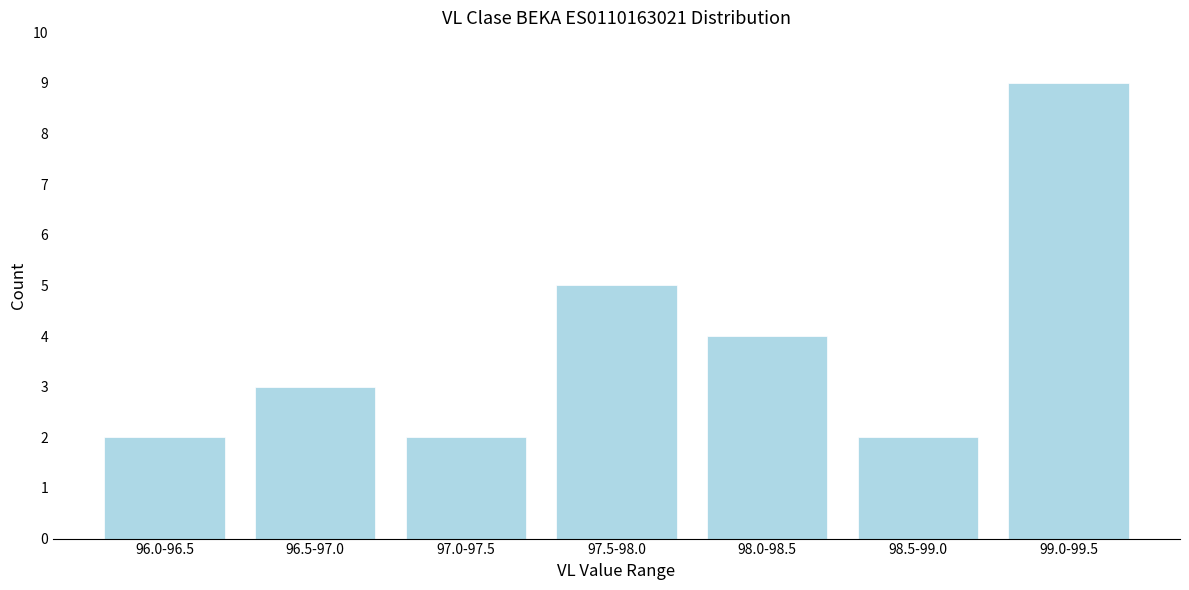

Reading right to left, list all the values displayed in this chart.

99.0-99.5=9	98.5-99.0=2	98.0-98.5=4	97.5-98.0=5	97.0-97.5=2	96.5-97.0=3	96.0-96.5=2